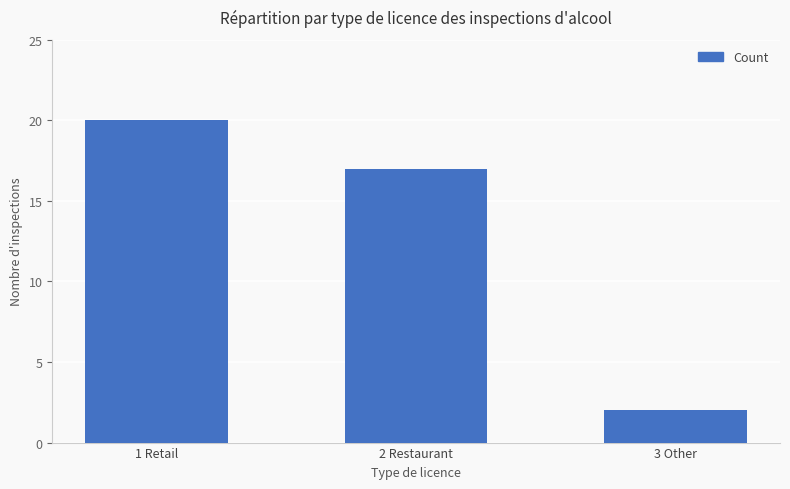

Reading left to right, extract all data points from this chart.

20	17	2